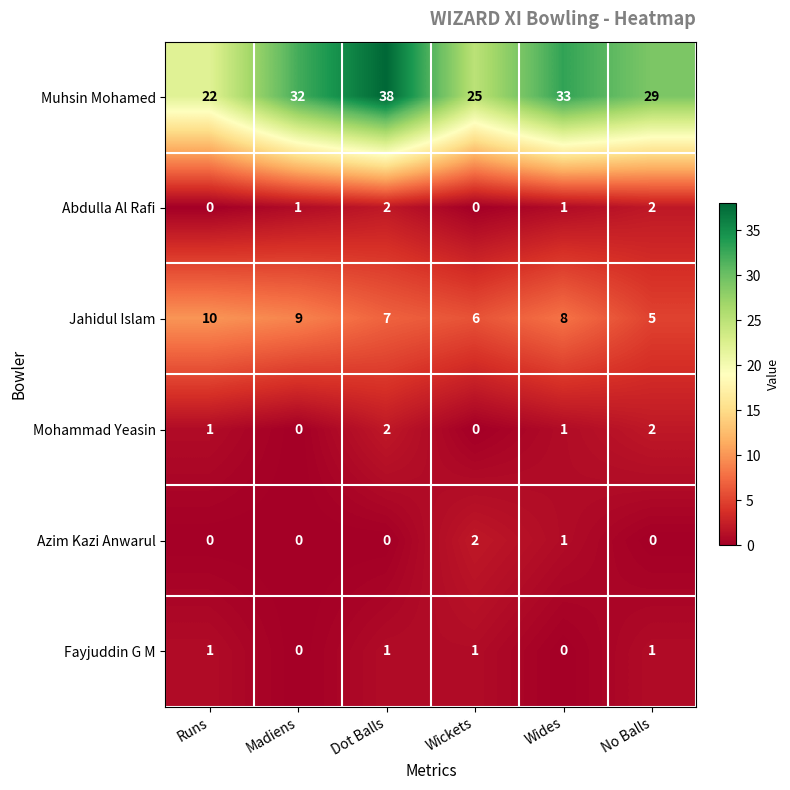

At which category is the sum across all series the highest?

Dot Balls